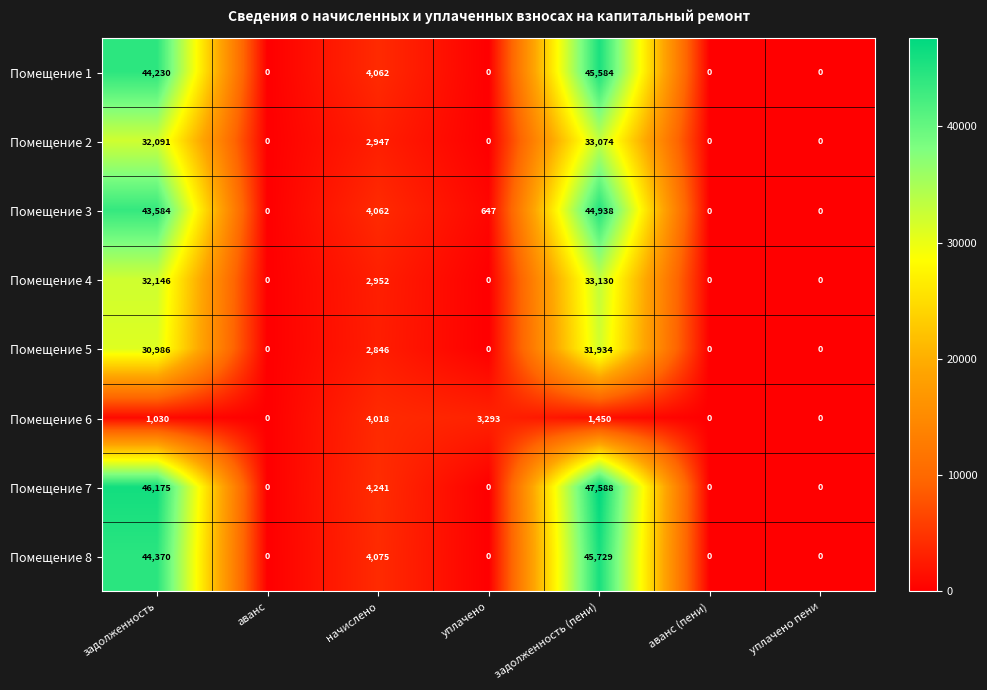

What is the difference between the highest and lowest values at задолженность?

45145